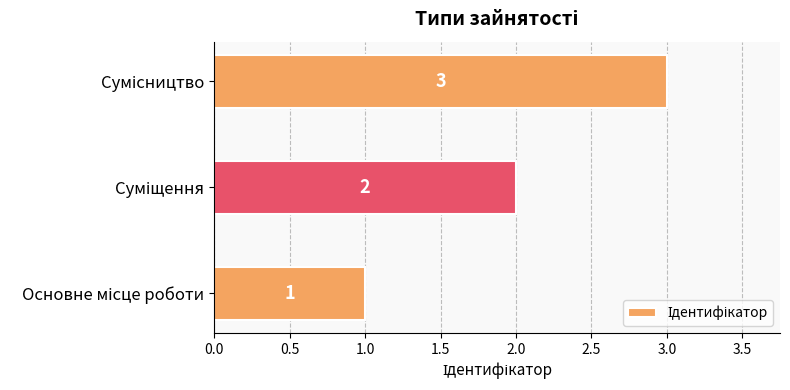

How many values are between 1 and 3?

3